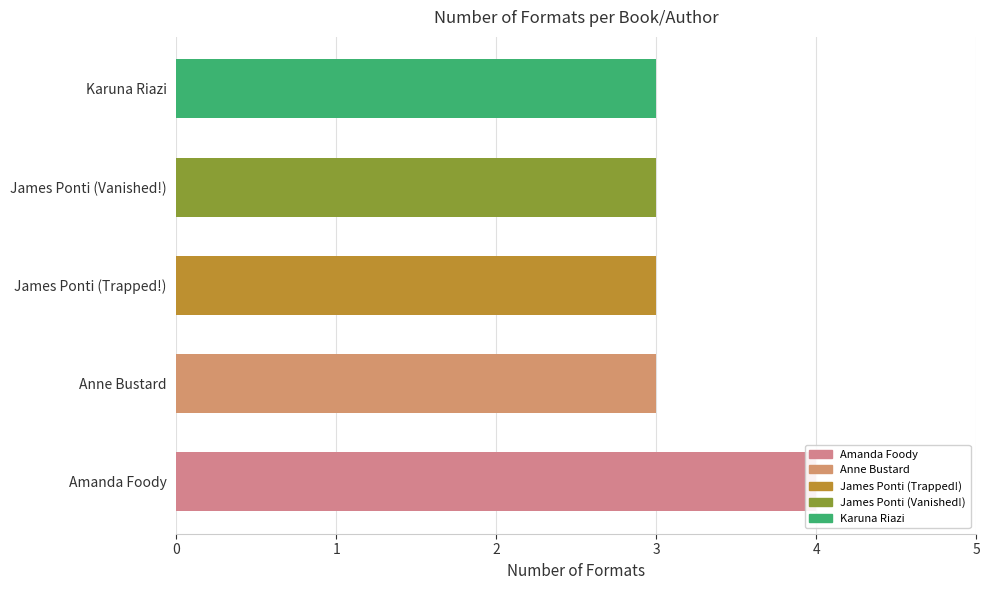

What is the greatest value displayed?

4